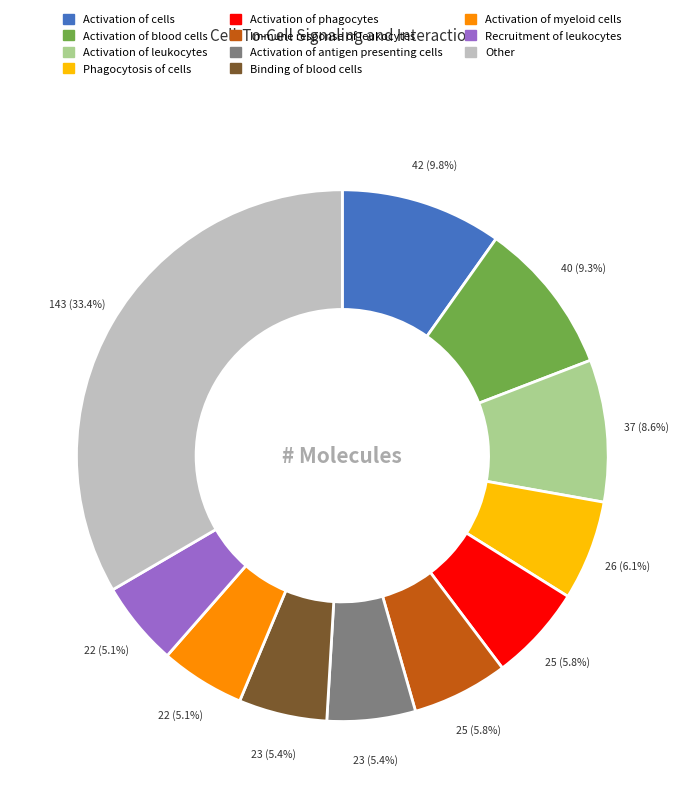

Does any single category account for the majority?

No